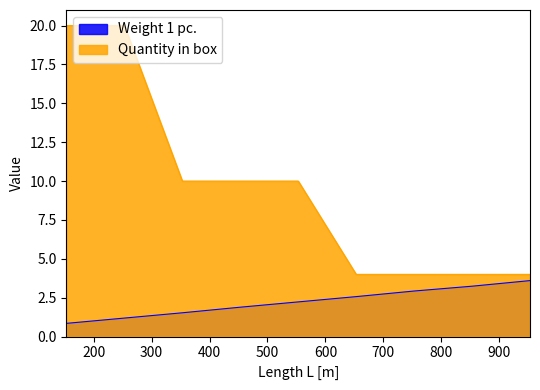

What is the total value across all series at 153?

20.9